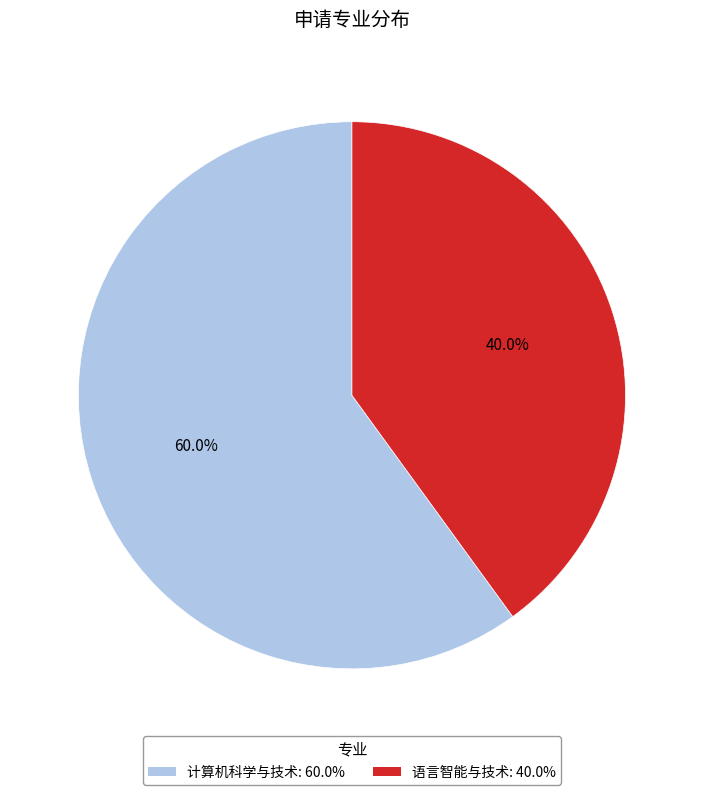

To the nearest percent, what is the difference between the 语言智能与技术 and 计算机科学与技术 slice percentages?

20%